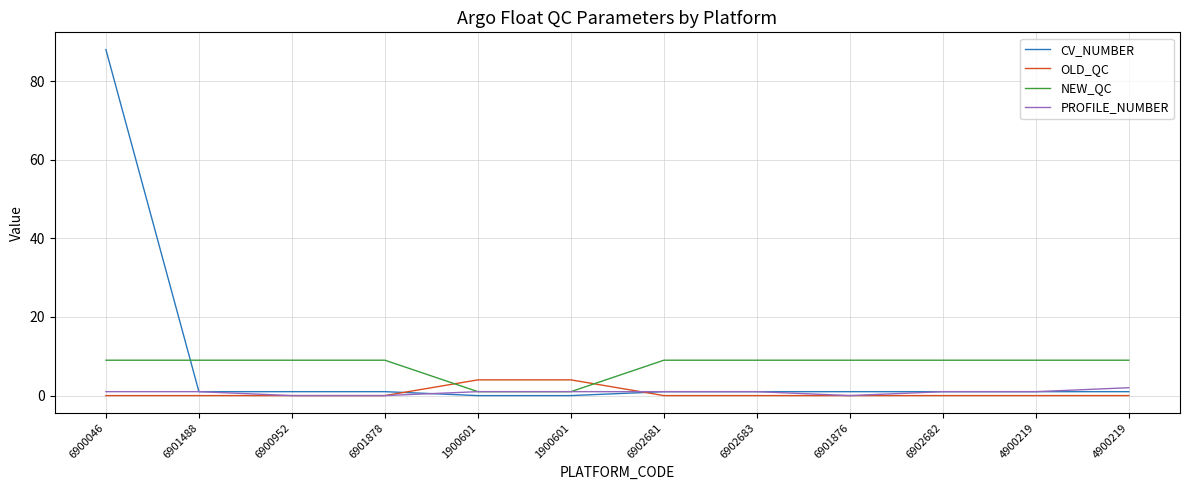

Reading right to left, list all the values displayed in this chart.

CV_NUMBER: 1	1	1	1	1	1	0	0	1	1	1	88
OLD_QC: 0	0	0	0	0	0	4	4	0	0	0	0
NEW_QC: 9	9	9	9	9	9	1	1	9	9	9	9
PROFILE_NUMBER: 2	1	1	0	1	1	1	1	0	0	1	1